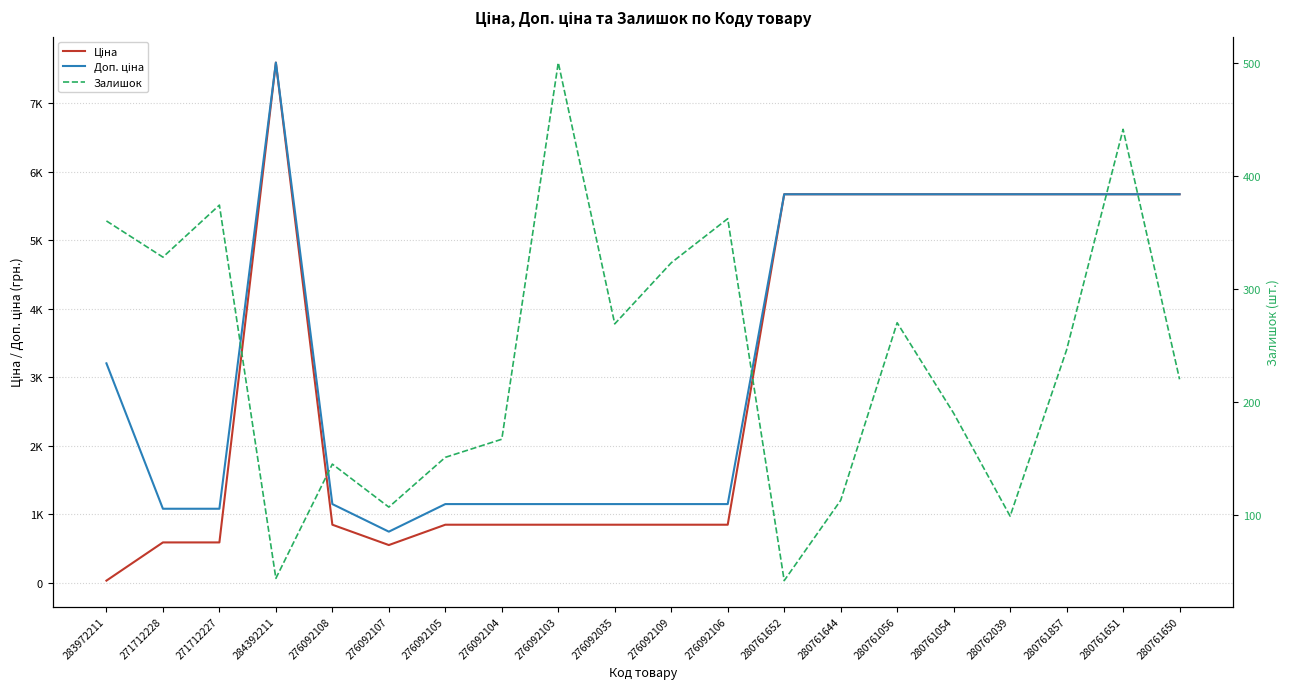

True or false: Залишок and Доп. ціна intersect in this chart.

False